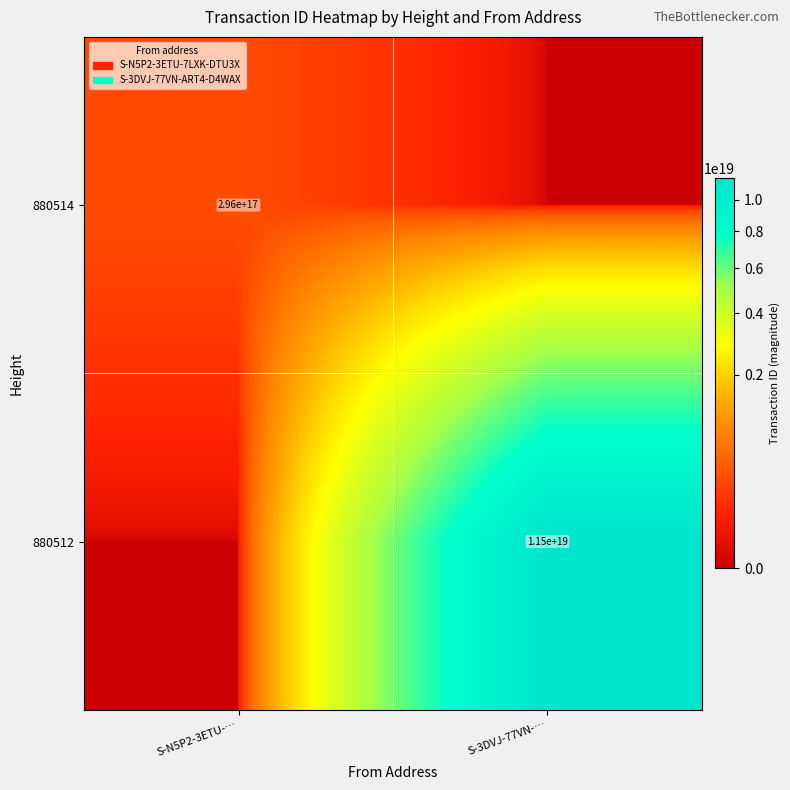

Is it true that 880514 equals 296000000000000000 at S-N5P2-3ETU-…?

True